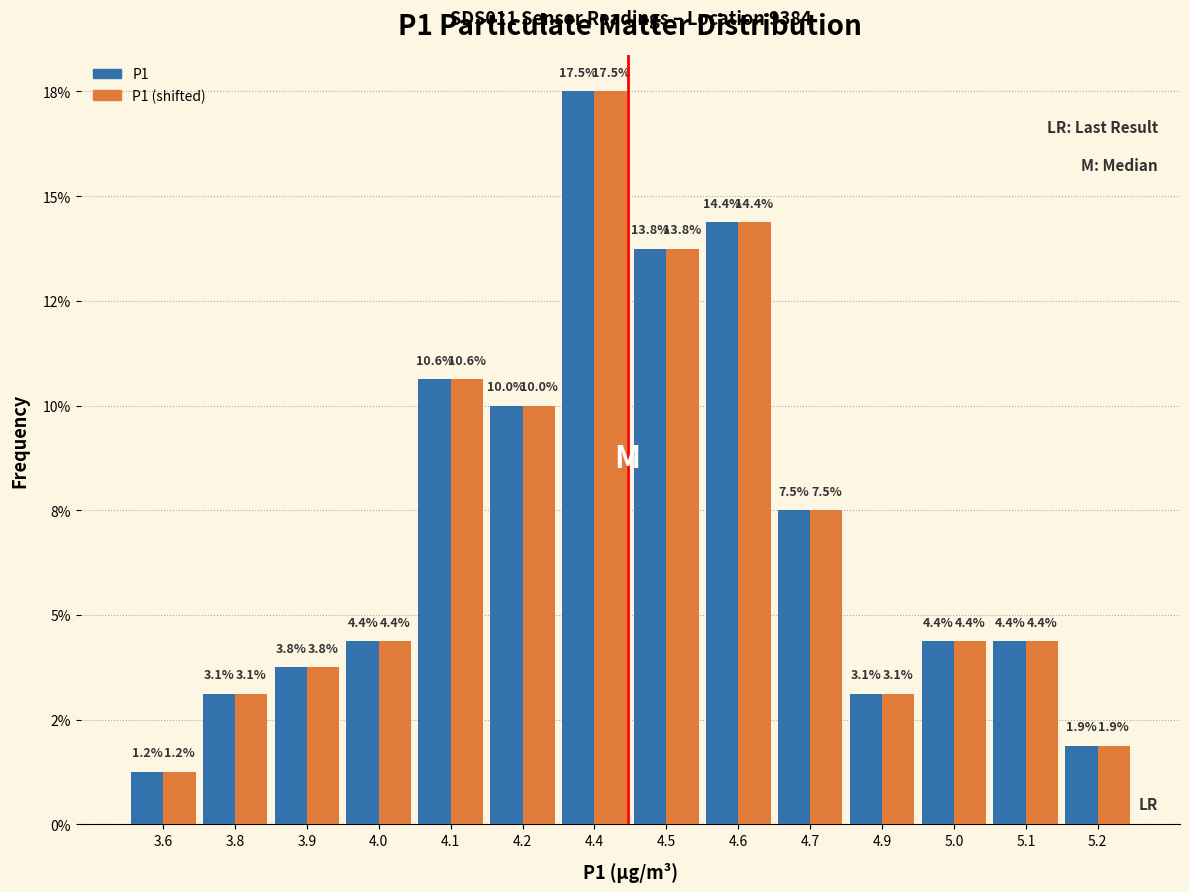

Does the chart contain stacked bars?

No